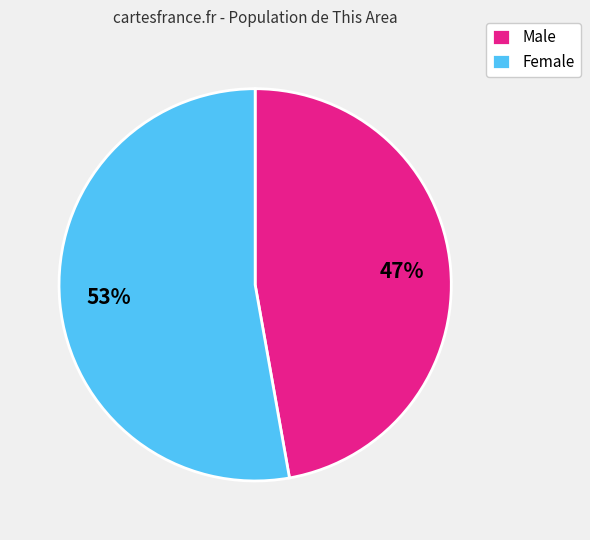

Between Male and Female, which is larger?

Female